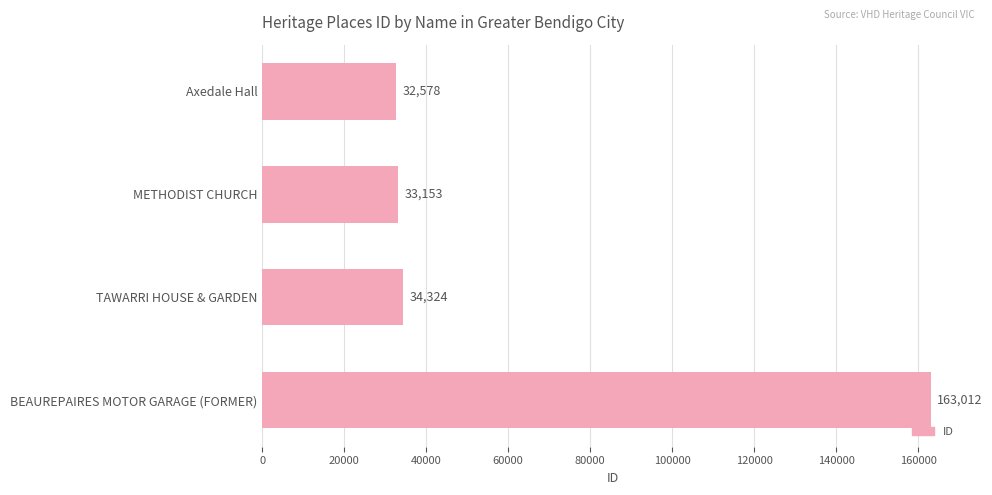

Reading top to bottom, what are all the values shown in this chart?

32578	33153	34324	163012